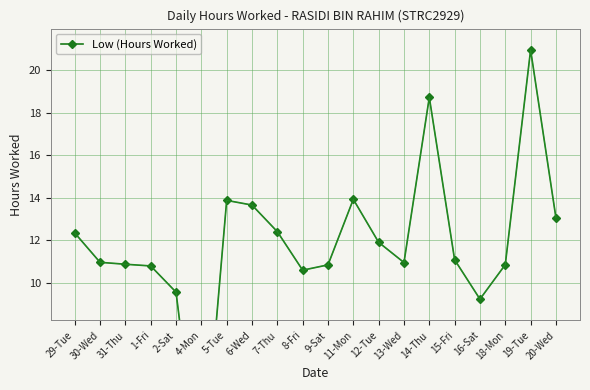

At which label does the data first exceed 11?

29-Tue